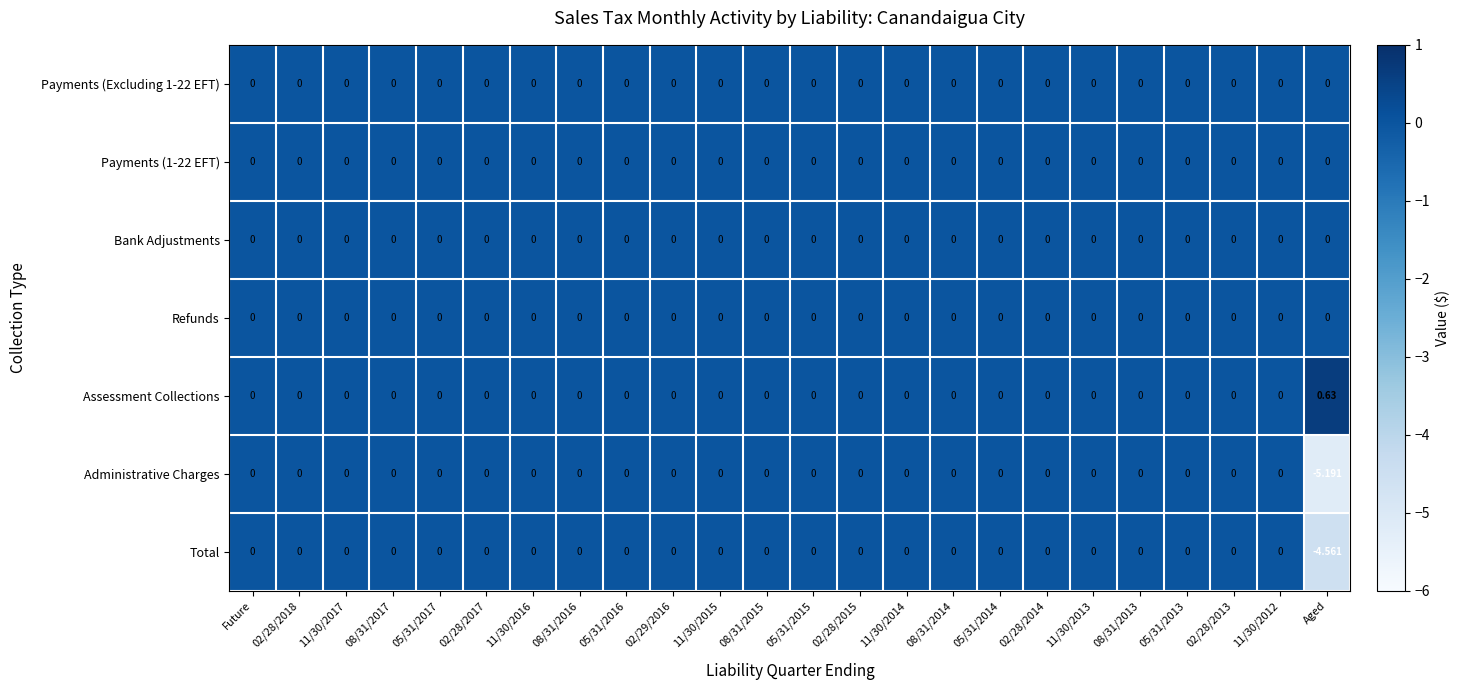

Which series has the largest total across all categories?

Assessment Collections